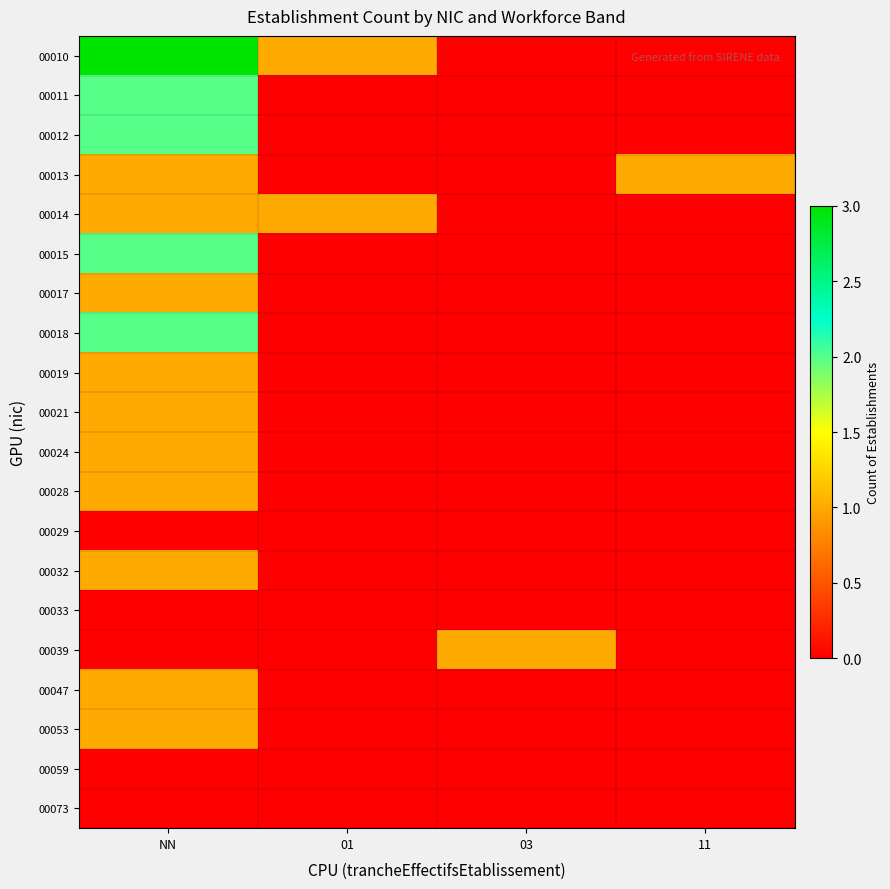

Between 01 and NN, which is larger?

NN